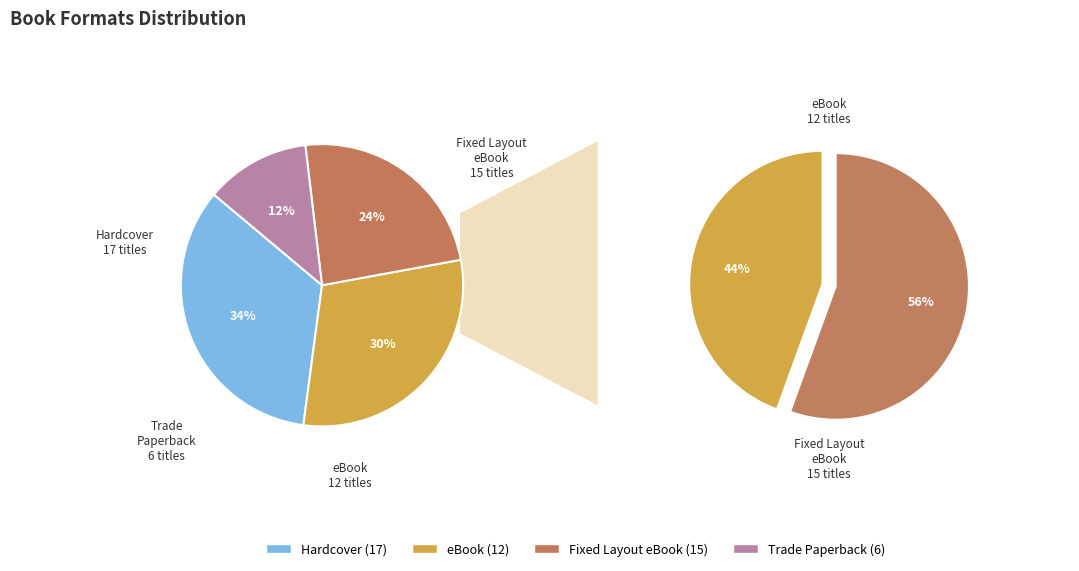

What percentage is the Trade Paperback slice, to the nearest percent?

12%